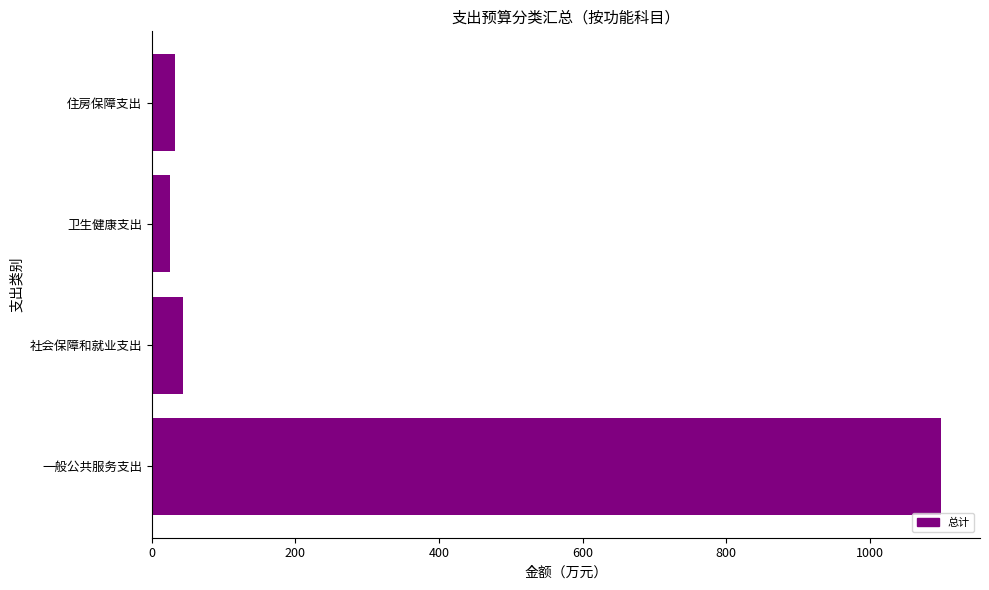

What is the difference between the maximum and minimum values?

1073.7